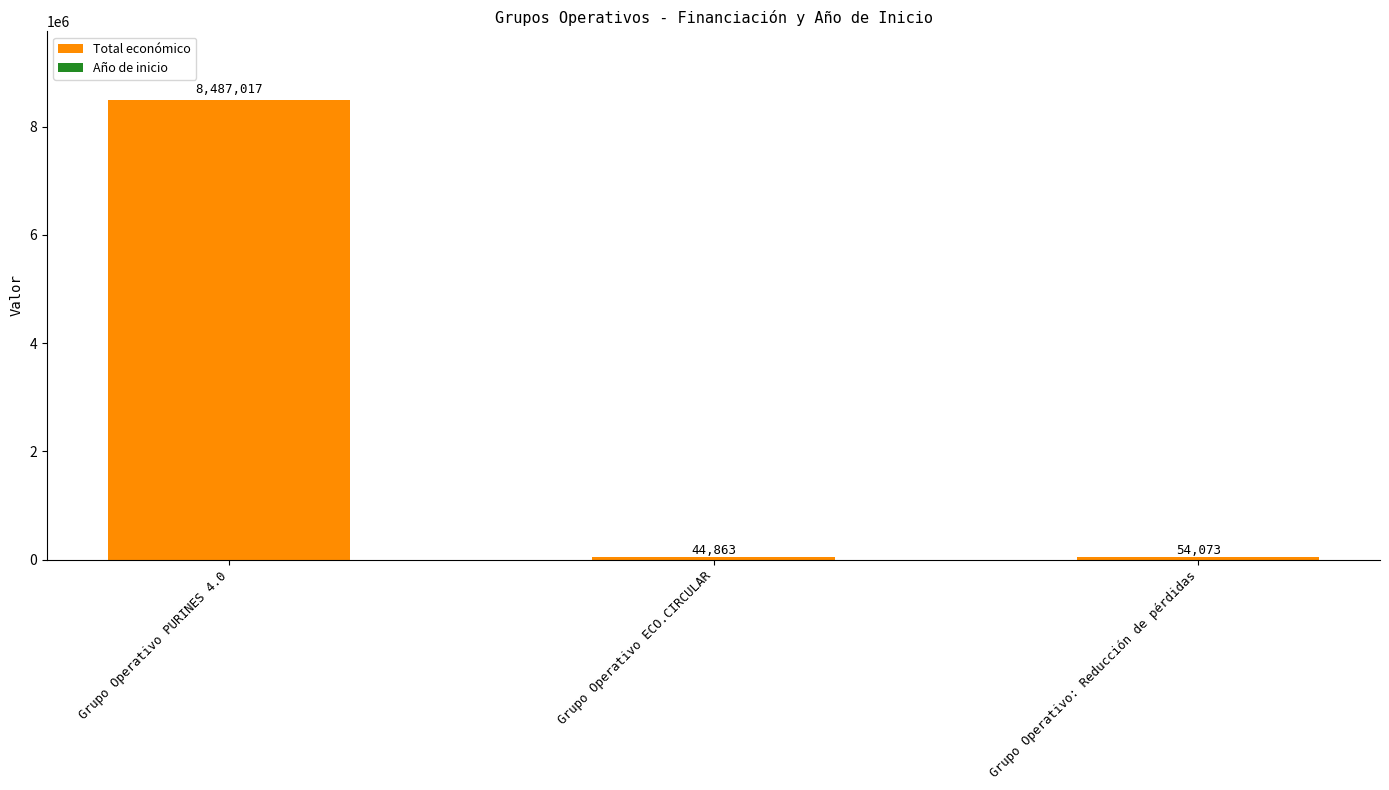

Are the bars grouped side by side (vs. stacked)?

No